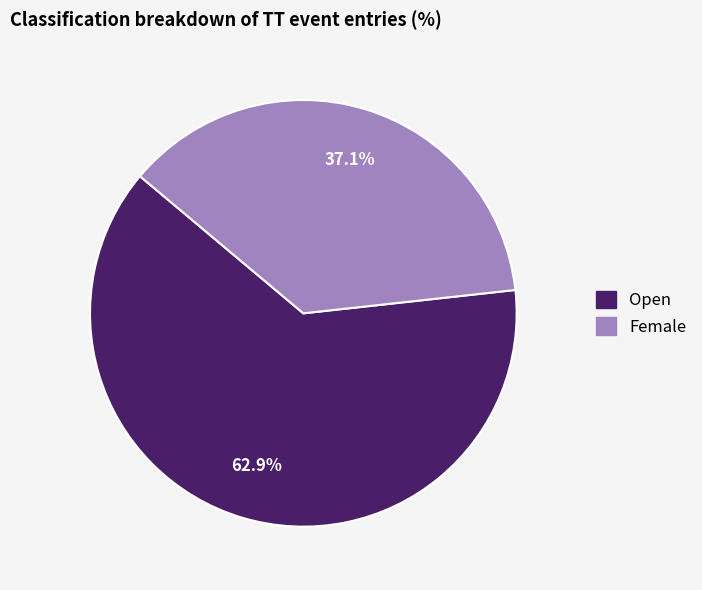

Which category has the smallest portion of the pie?

Female